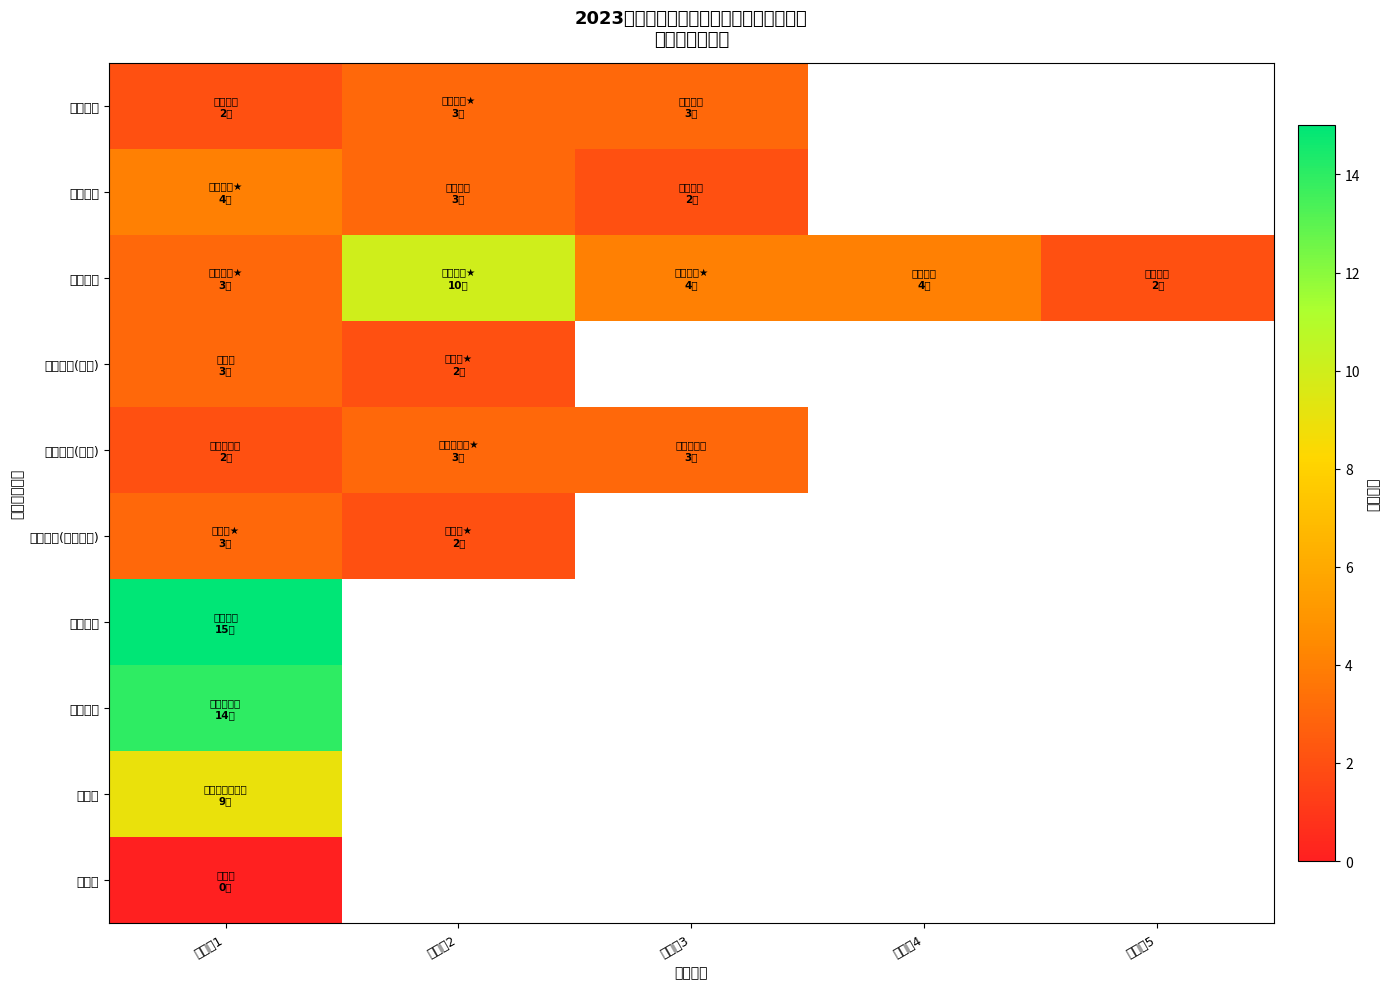

Which category has the lowest value in the 项目实施 series?

指标位3